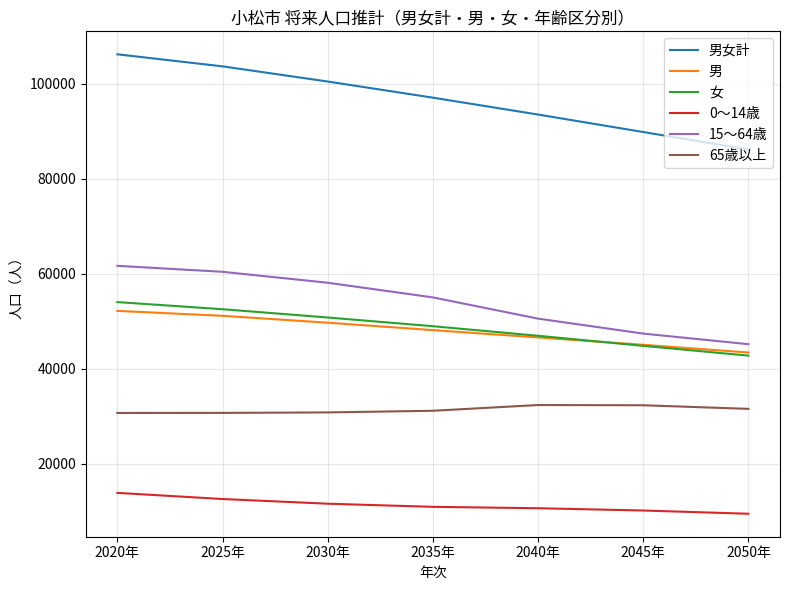

The value of 0～14歳 at 2045年 is 10143. True or false?

True